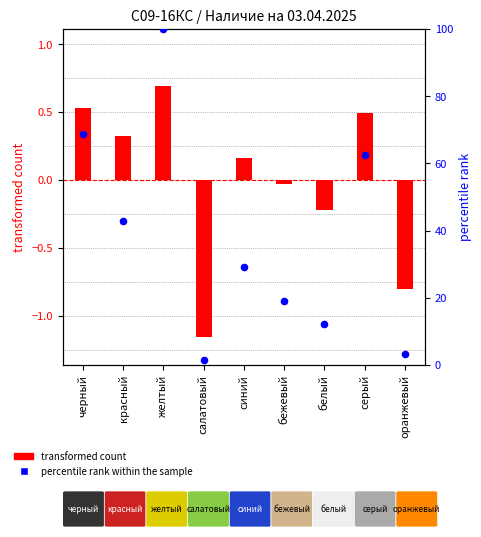

Which series reaches the minimum Y coordinate?

transformed count